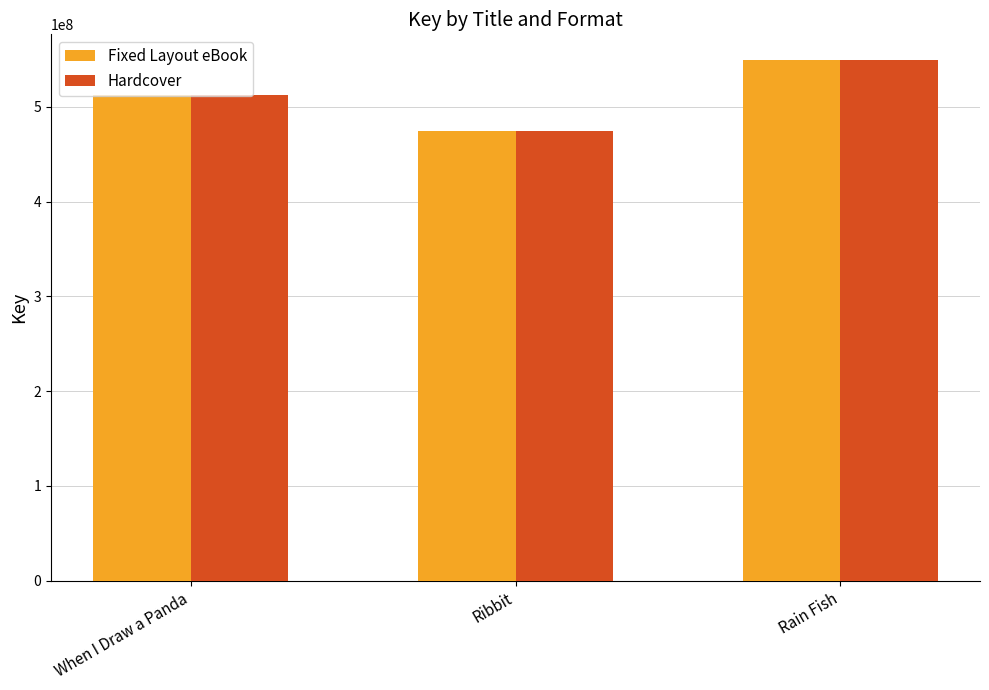

What is the average value of the Fixed Layout eBook series?

512109515